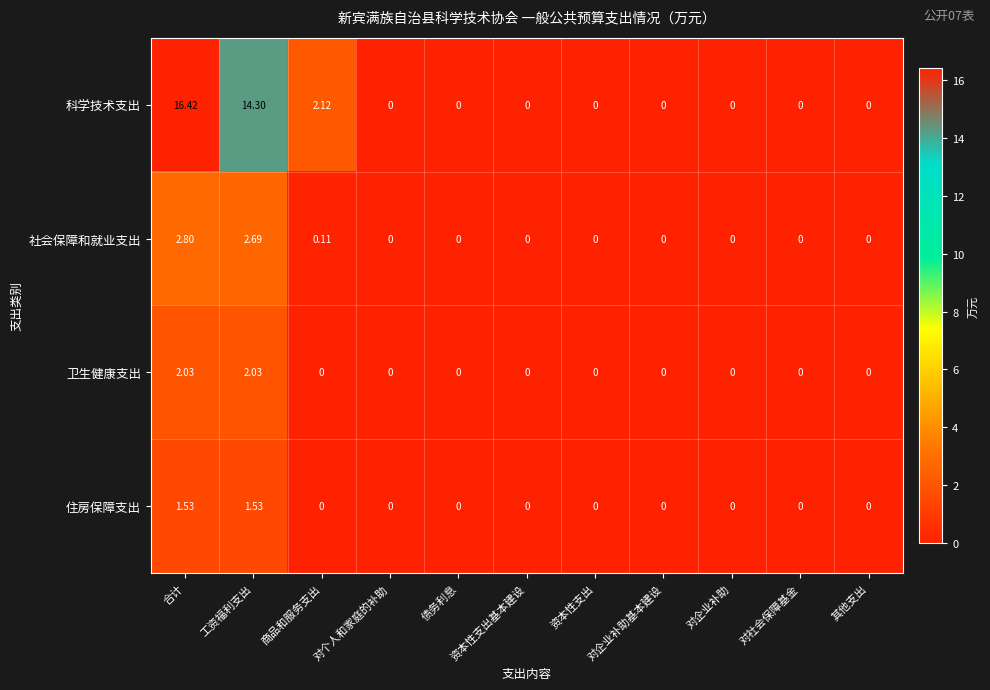

At which label is 社会保障和就业支出 closest to 1?

商品和服务支出